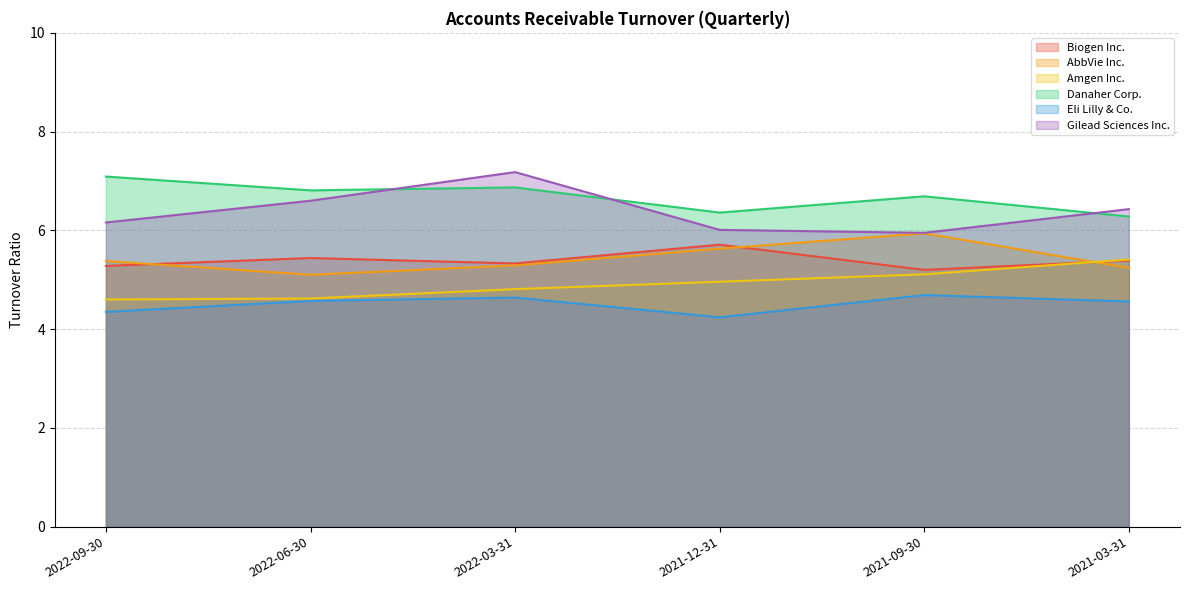

How many lines are shown in the chart?

6